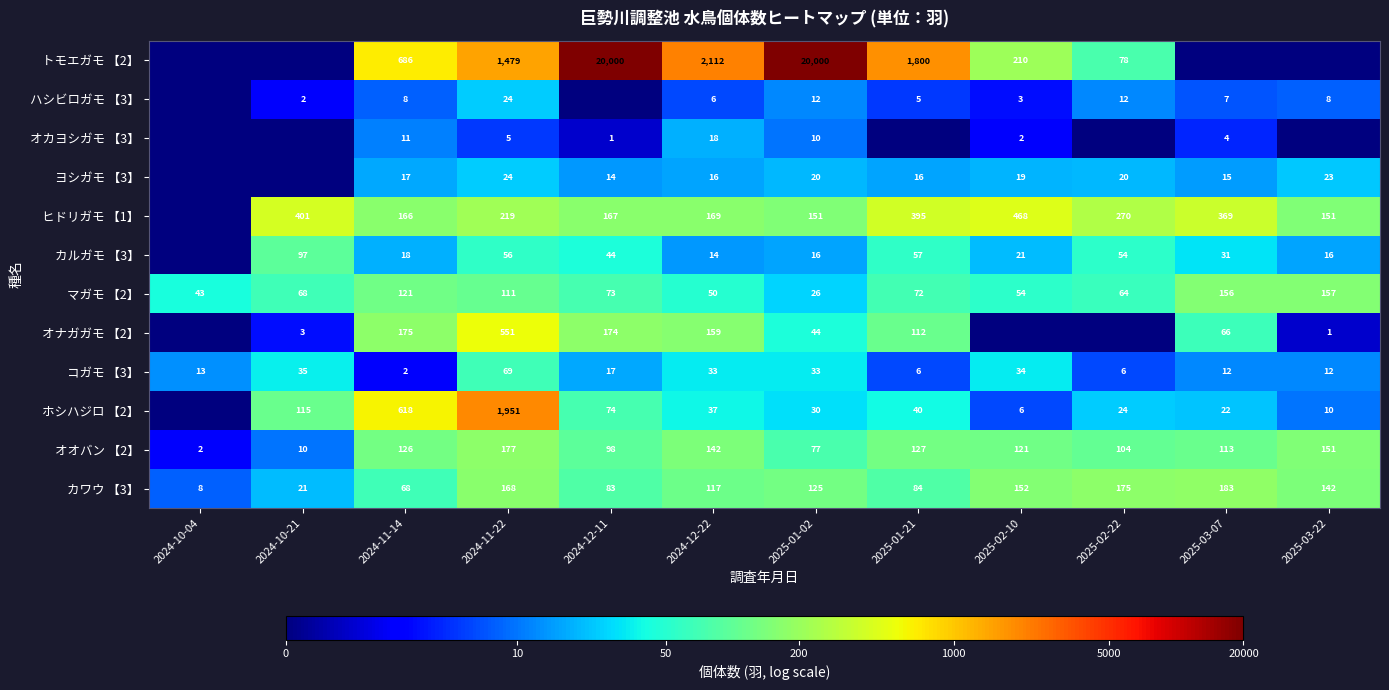

Between 2024-11-22 and 2025-03-07, which is larger?

2024-11-22